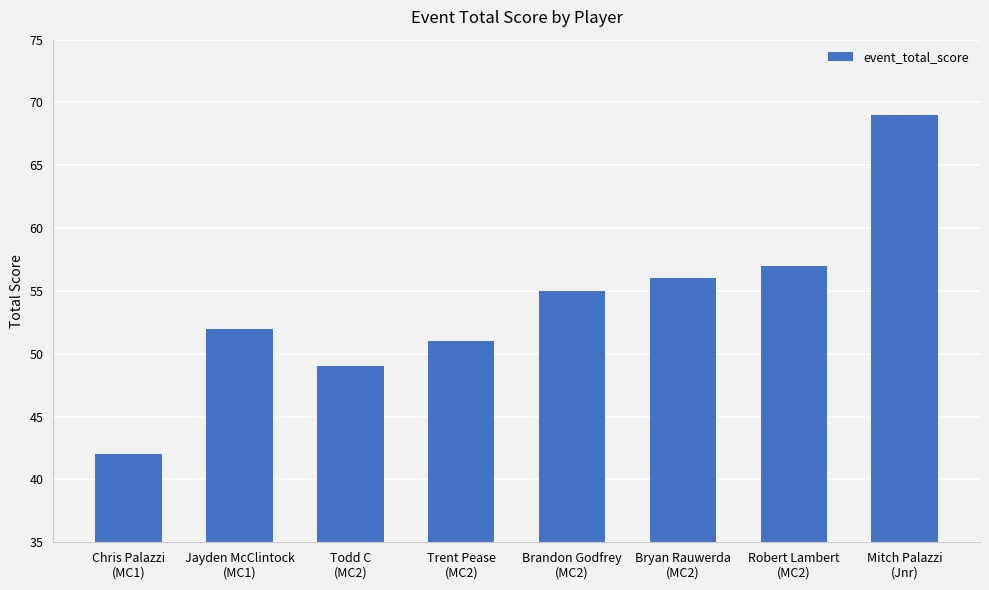

What is the smallest value displayed?

42